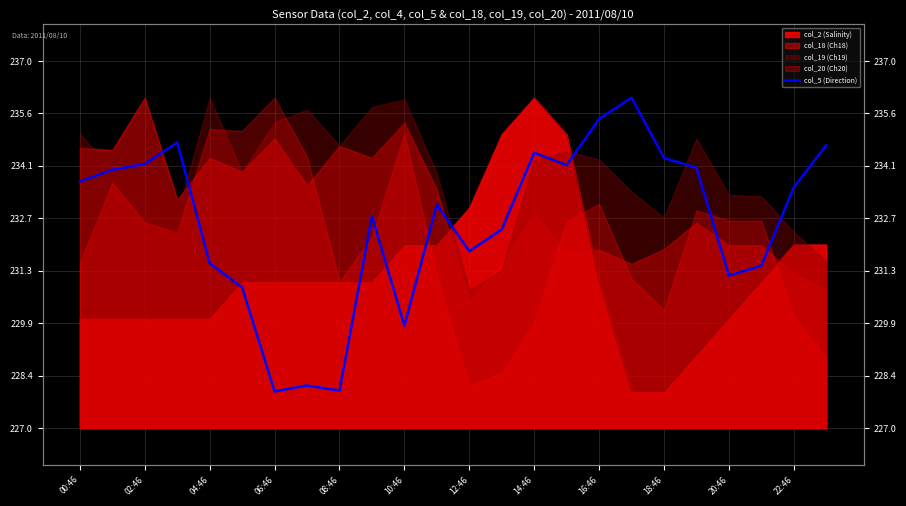

The value at 14:46 is 142.5. True or false?

False